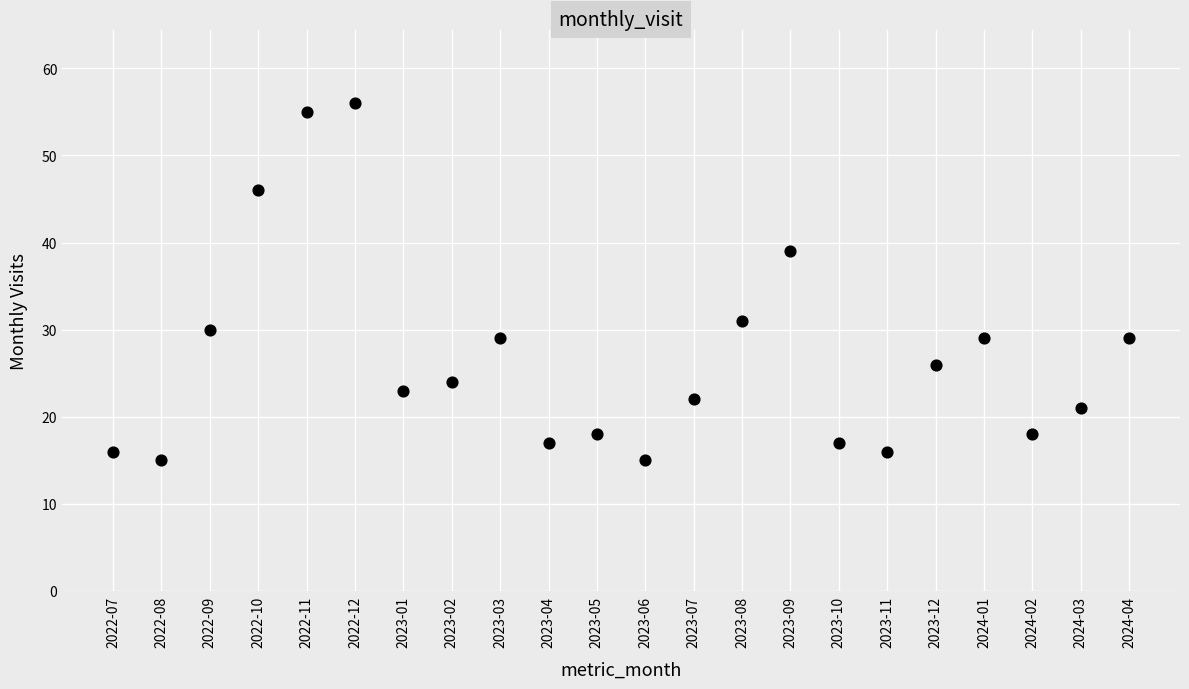

What is the range of Y values (max minus min)?

41